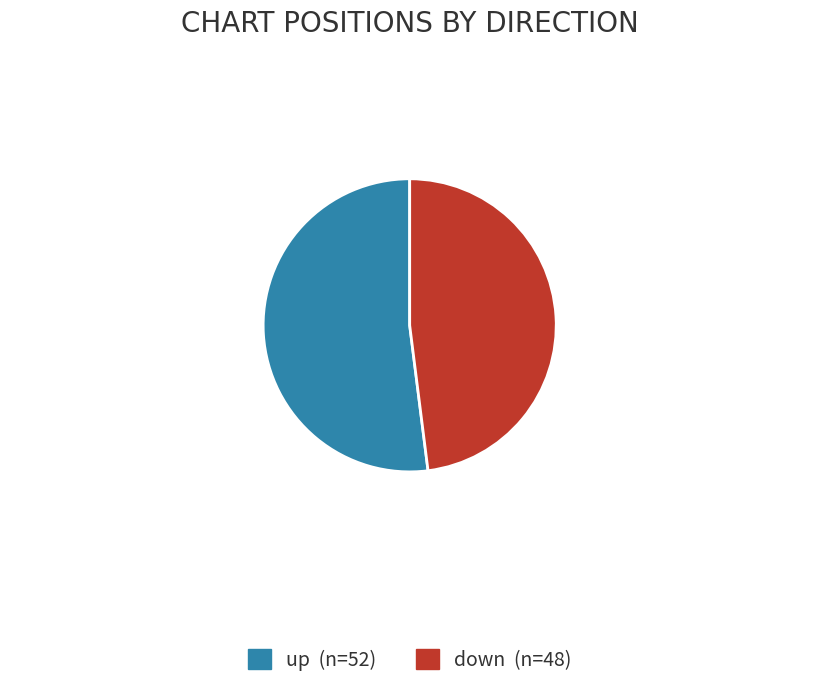

Is it true that down is 61% of the pie?

False